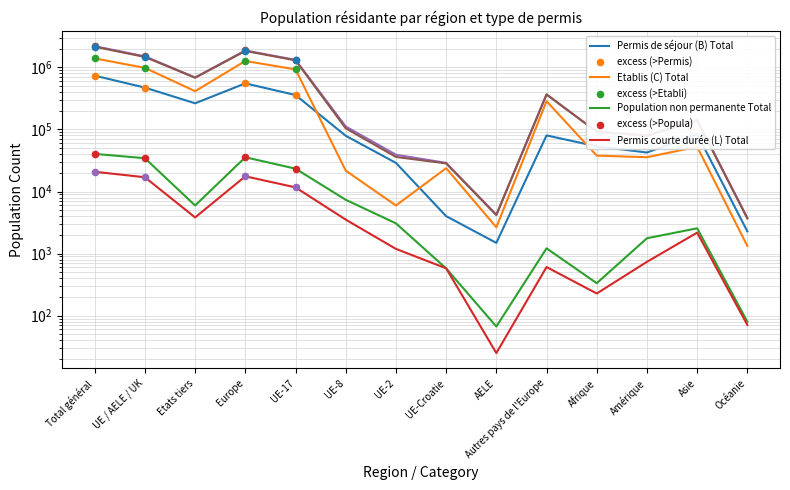

At how many categories does at least one series exceed 951512?

4